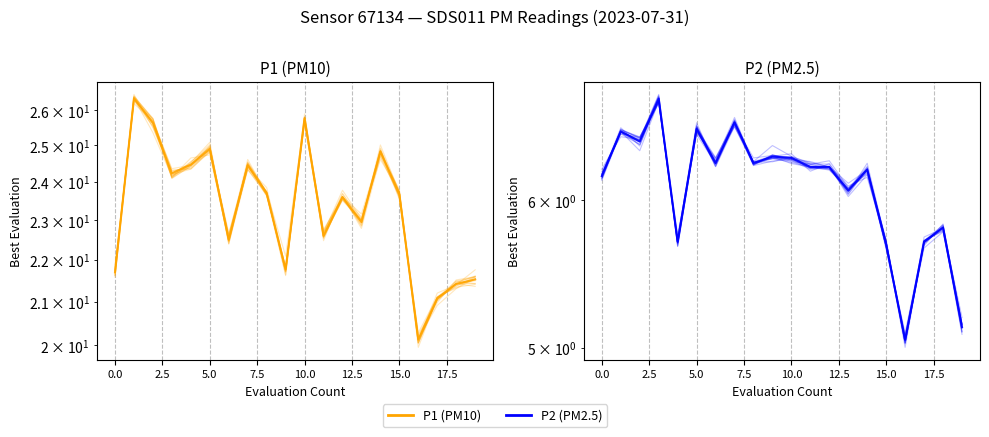

What is the difference between the maximum and minimum values in the P1 series?

6.2